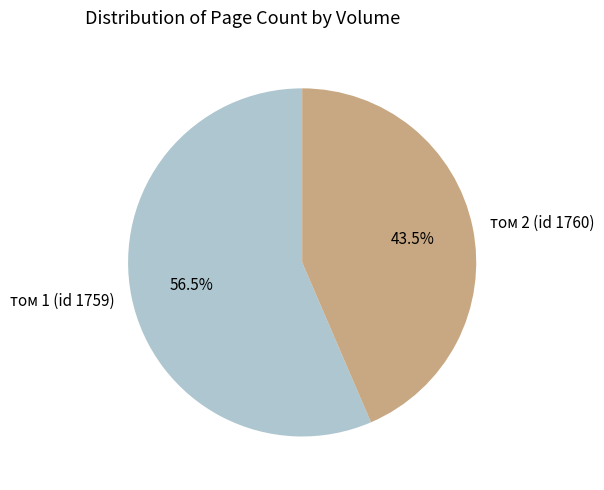

Which has a higher value, том 1 (id 1759) or том 2 (id 1760)?

том 1 (id 1759)